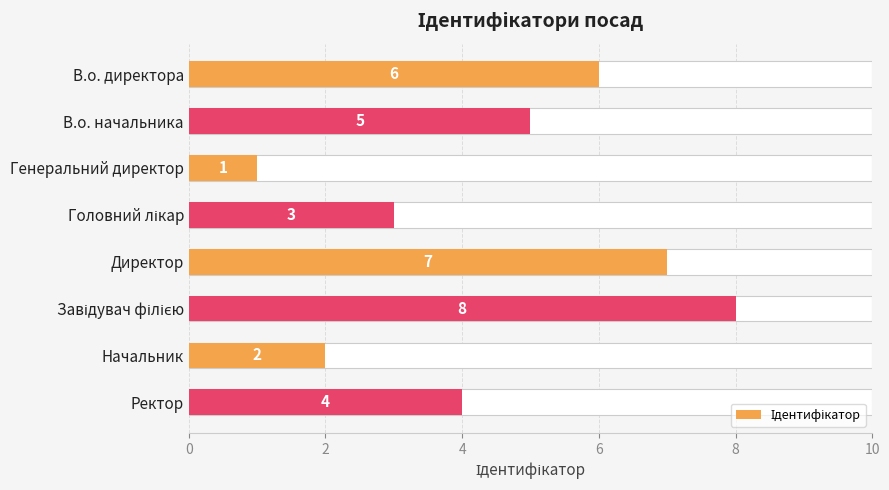

What is the greatest value displayed?

8